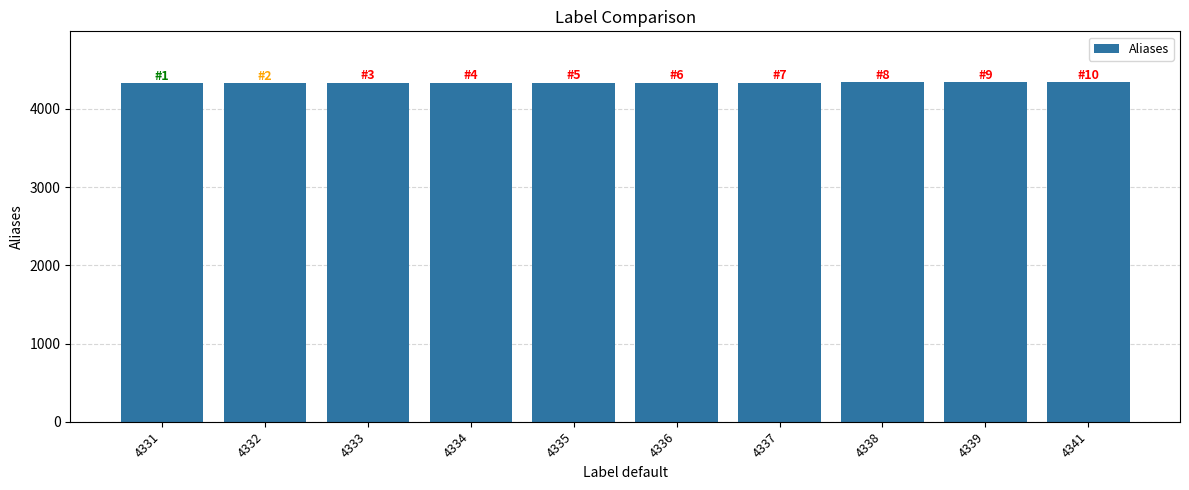

How many values are below 4336?

5